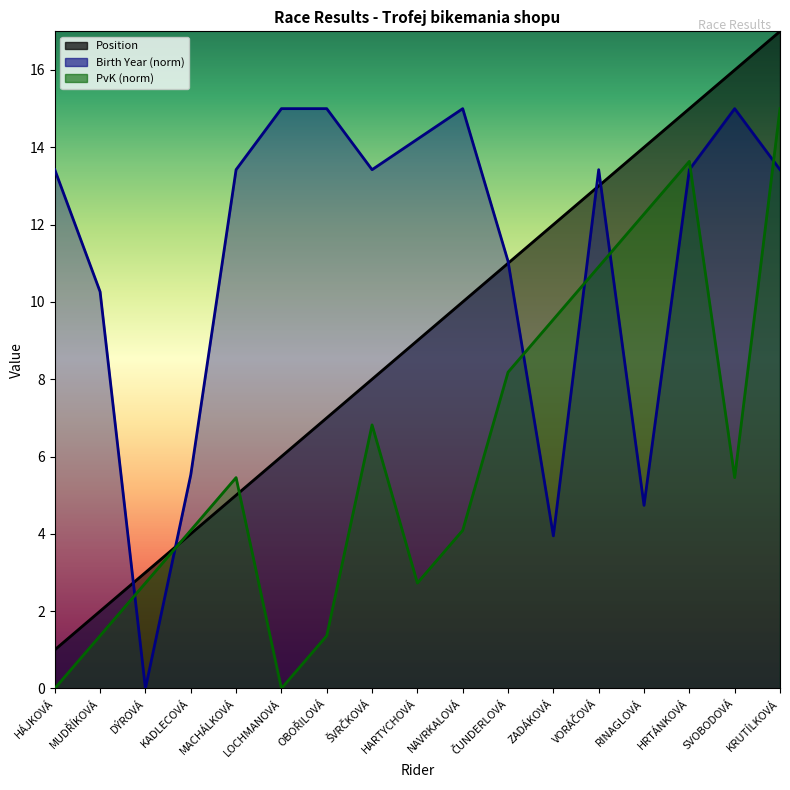

At which label is Position closest to 9?

HARTYCHOVÁ